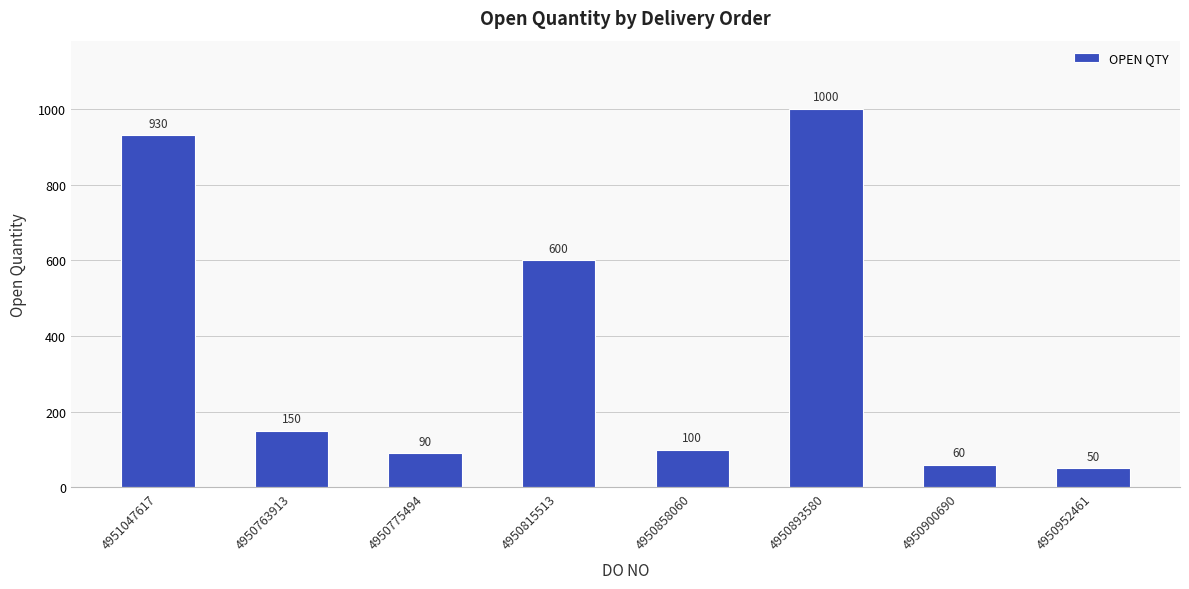

What is the sum of the values at 4950952461 and 4950900690?

110